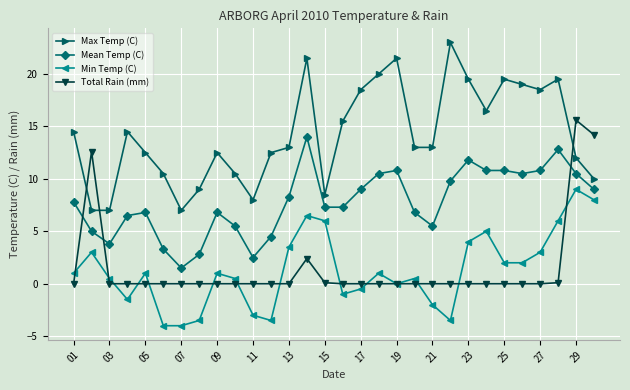

Rank the series by their maximum value, from lowest to highest.

Min Temp (C), Mean Temp (C), Total Rain (mm), Max Temp (C)